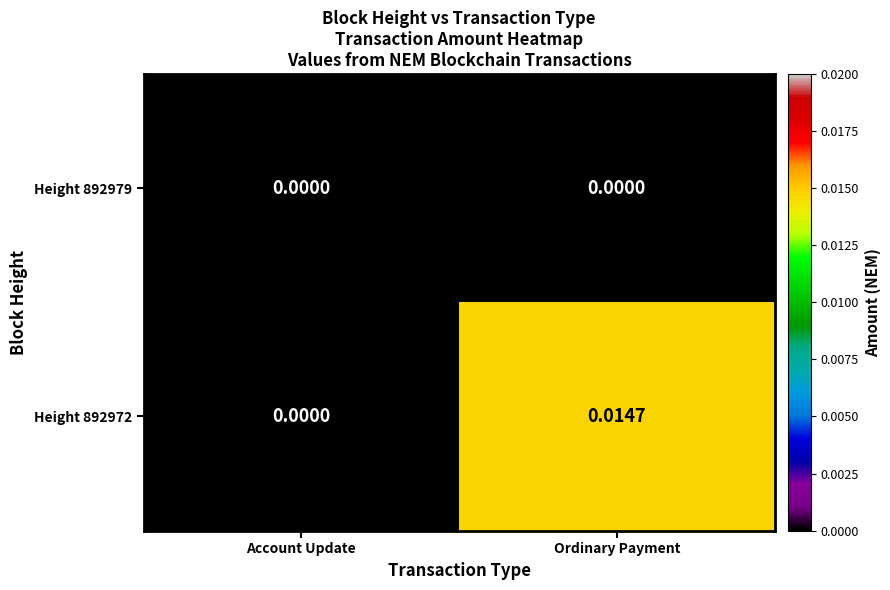

Which series has the largest total across all categories?

Height 892972